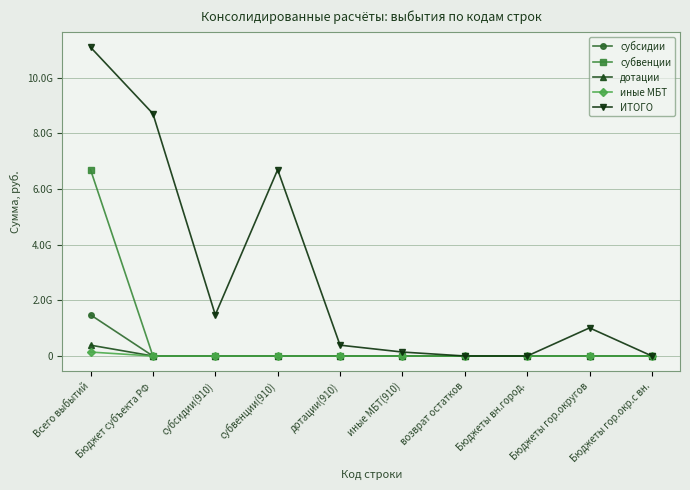

What is the average value of the субвенции series?

669376269.2